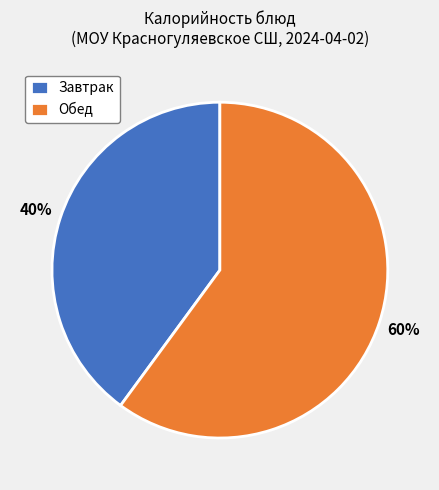

Is it true that Обед is 52% of the pie?

False